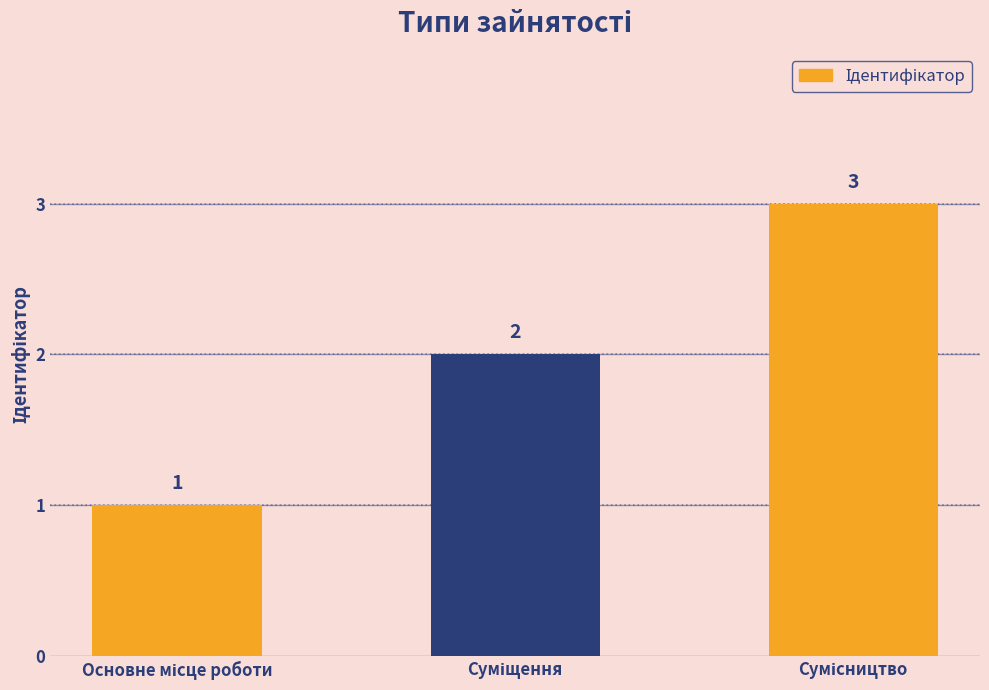

How many data points does each series have?

3